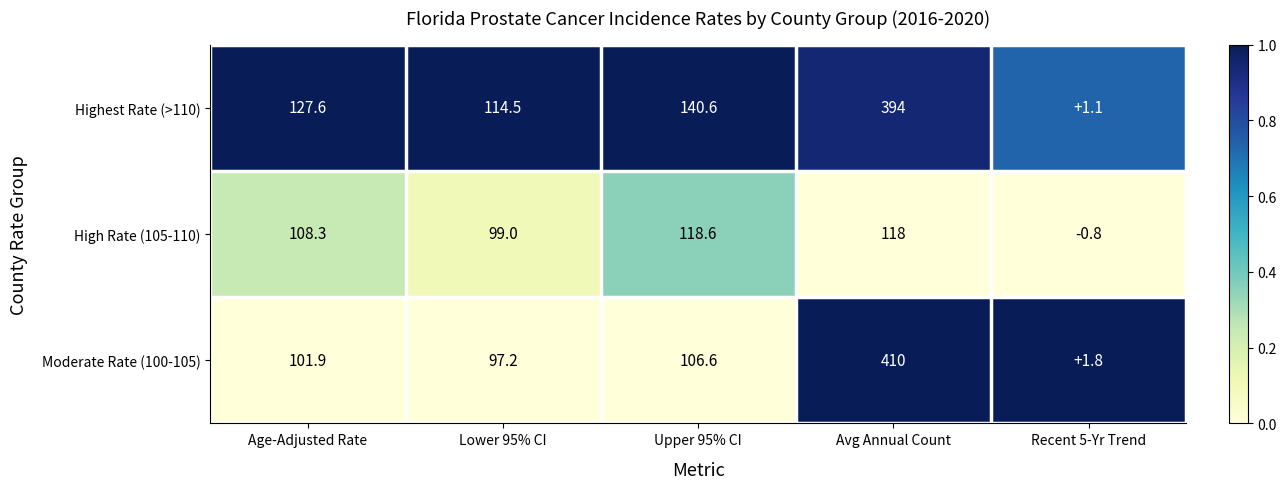

What is the spread (max minus min) of values at Upper 95% CI?

34.0